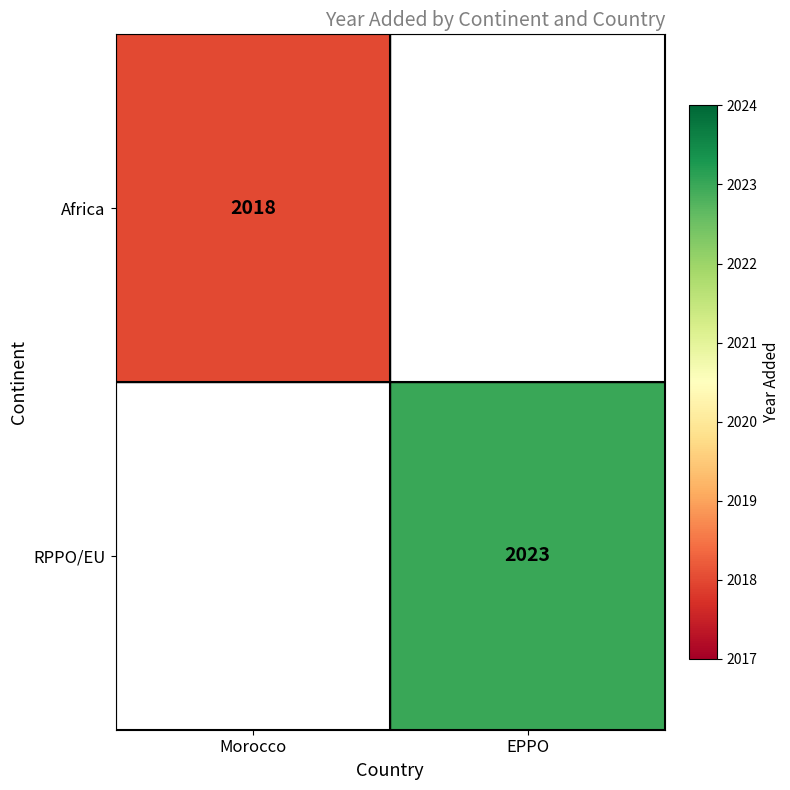

List the series in order of their peak value, lowest first.

Africa, RPPO/EU